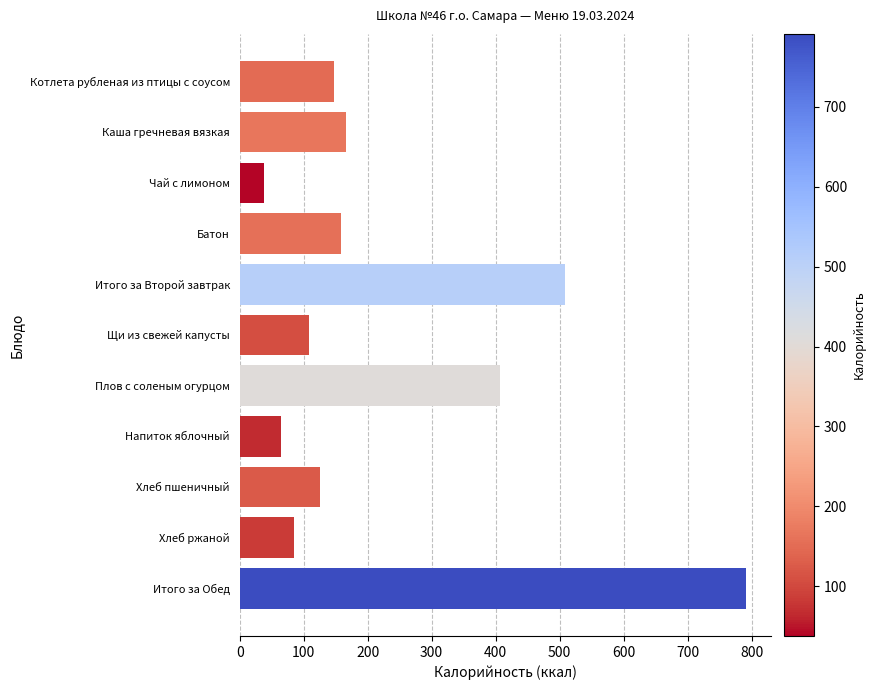

Rank the categories by value from lowest to highest.

Чай с лимоном, Напиток яблочный, Хлеб ржаной, Щи из свежей капусты, Хлеб пшеничный, Котлета рубленая из птицы с соусом, Батон, Каша гречневая вязкая, Плов с соленым огурцом, Итого за Второй завтрак, Итого за Обед